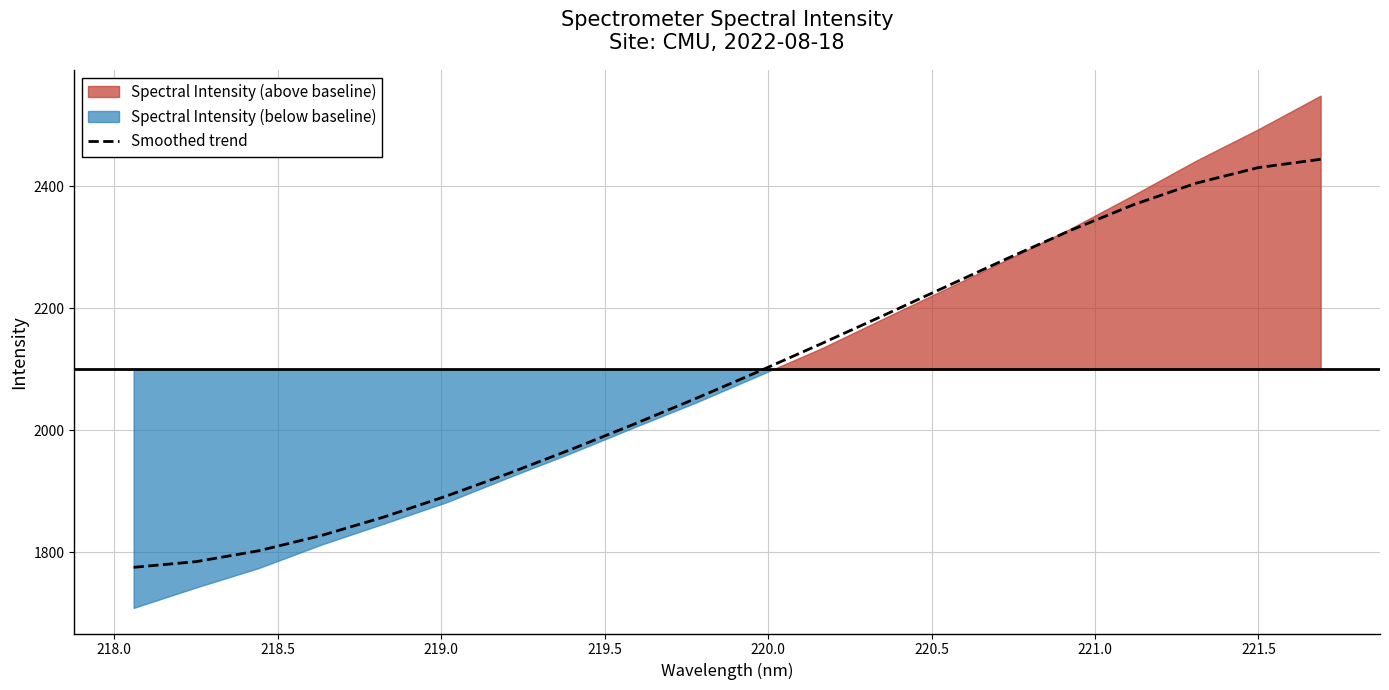

What is the lowest value of the Smoothed trend series?

1775.1